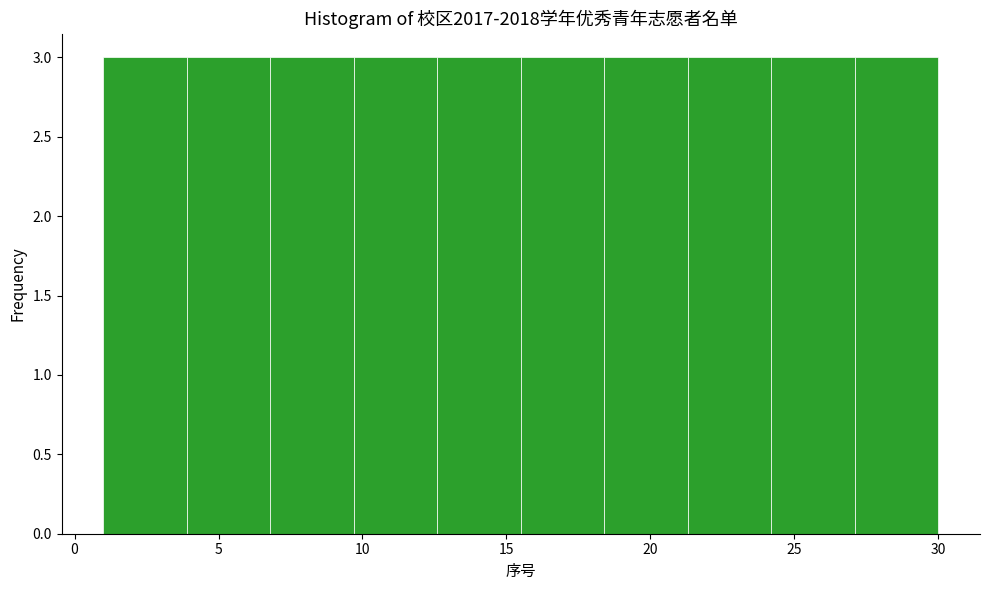

Reading left to right, transcribe this chart: for each bar, give the range it covers on the x-axis and its height. Neither the bar edges nor the heights are printed on the chart, so give them approximately, as read against the axes.

1.0 to 3.9: 3
3.9 to 6.8: 3
6.8 to 9.7: 3
9.7 to 12.6: 3
12.6 to 15.5: 3
15.5 to 18.4: 3
18.4 to 21.3: 3
21.3 to 24.2: 3
24.2 to 27.1: 3
27.1 to 30.0: 3